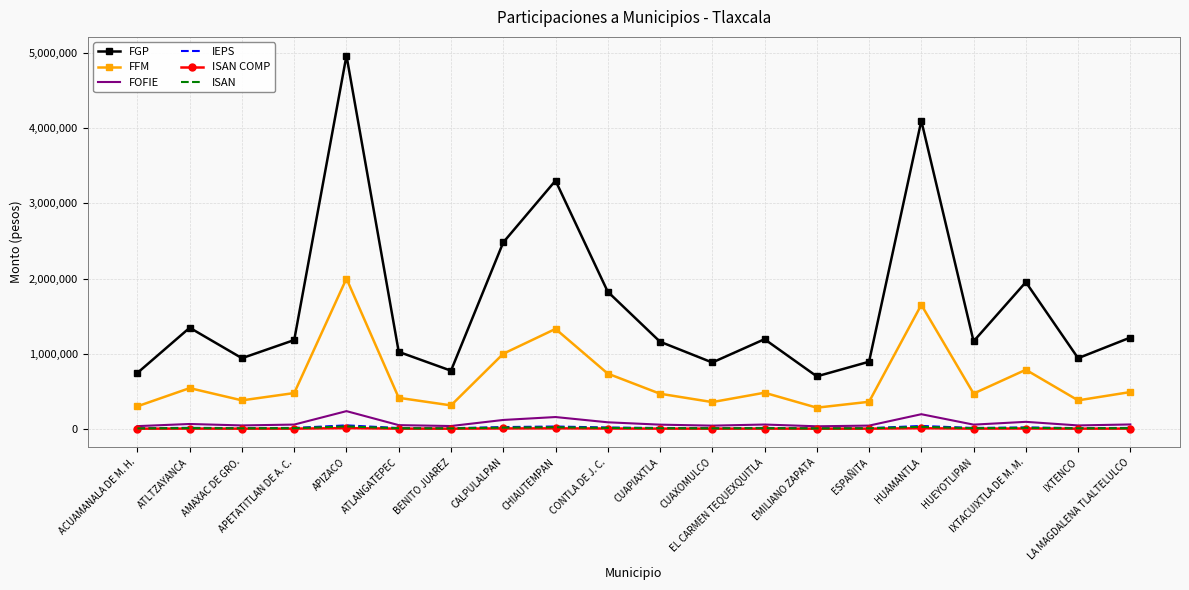

True or false: ISAN COMP and FGP cross at least once.

False